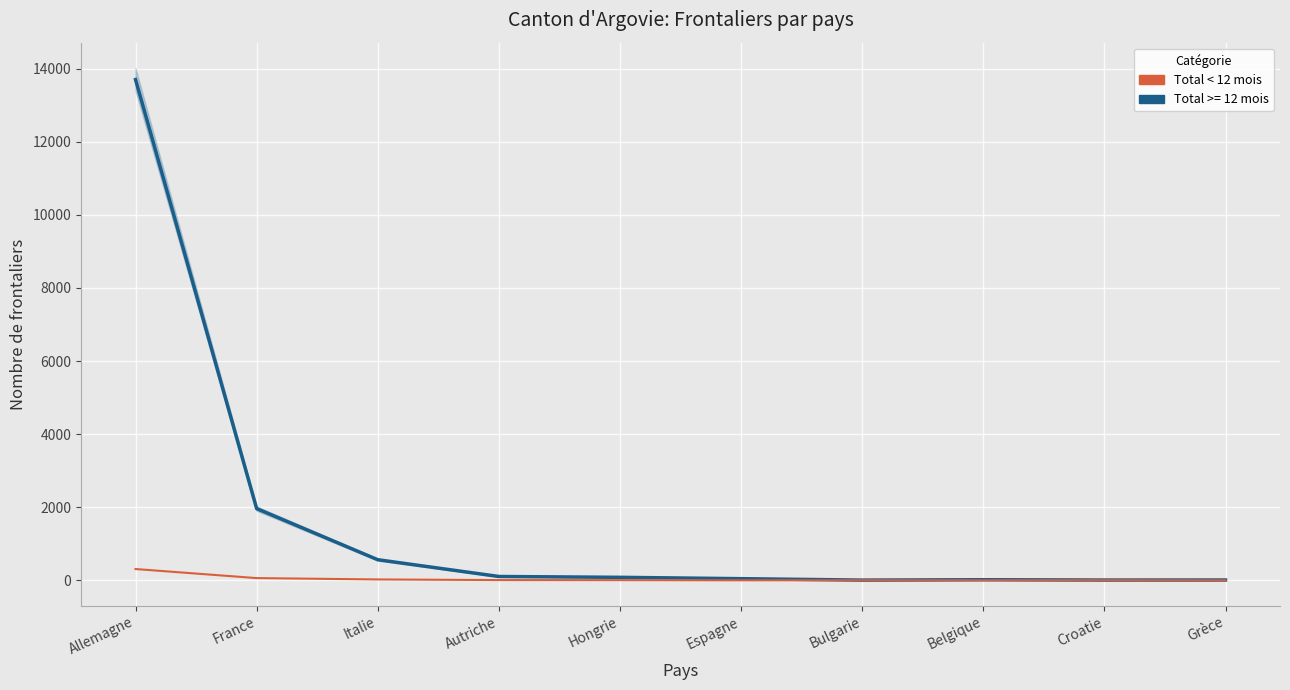

At which label is the value closest to 154?

France